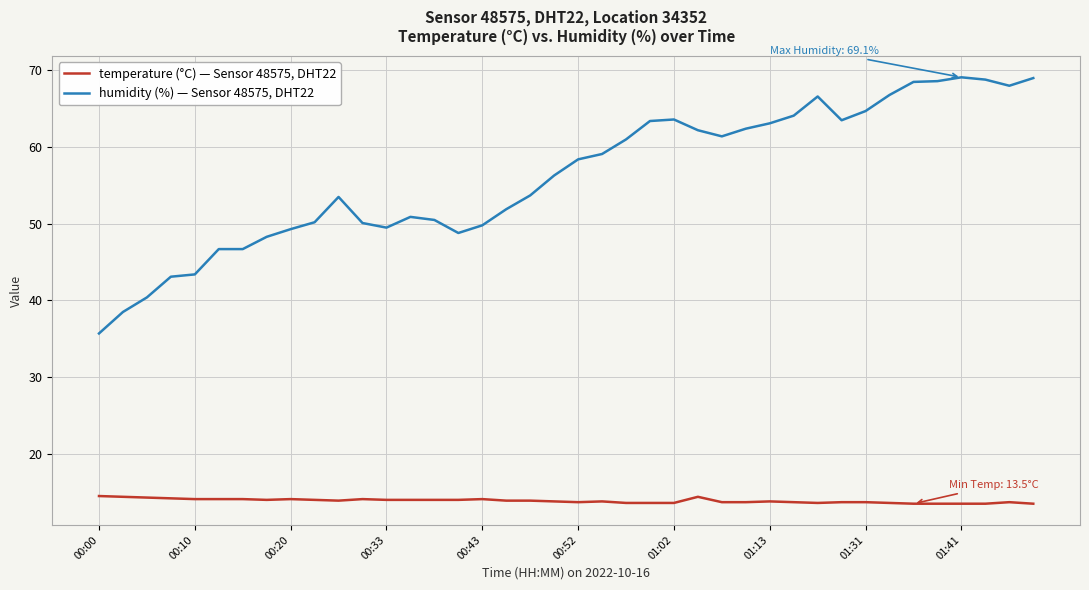

What is the greatest value displayed?

69.1